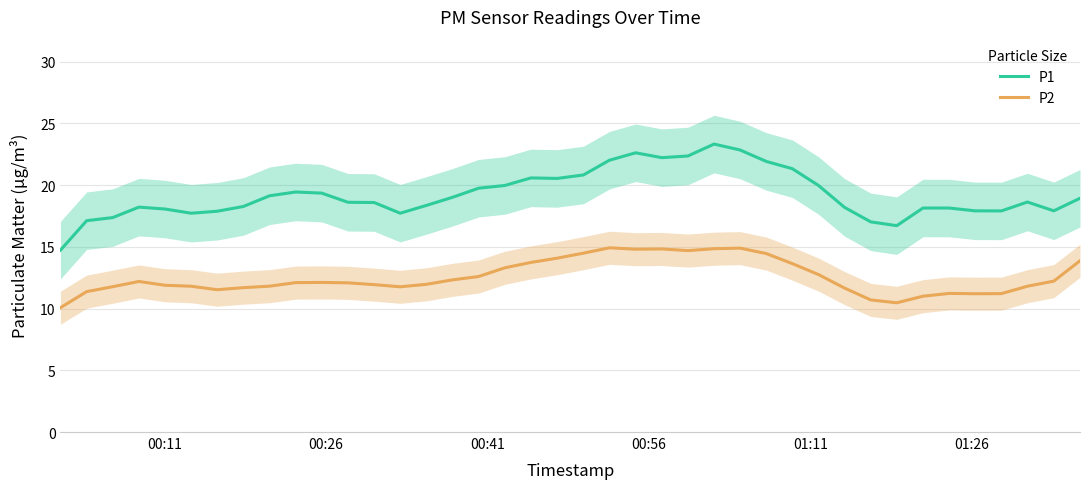

What is the lowest value of the P2 series?

10.1